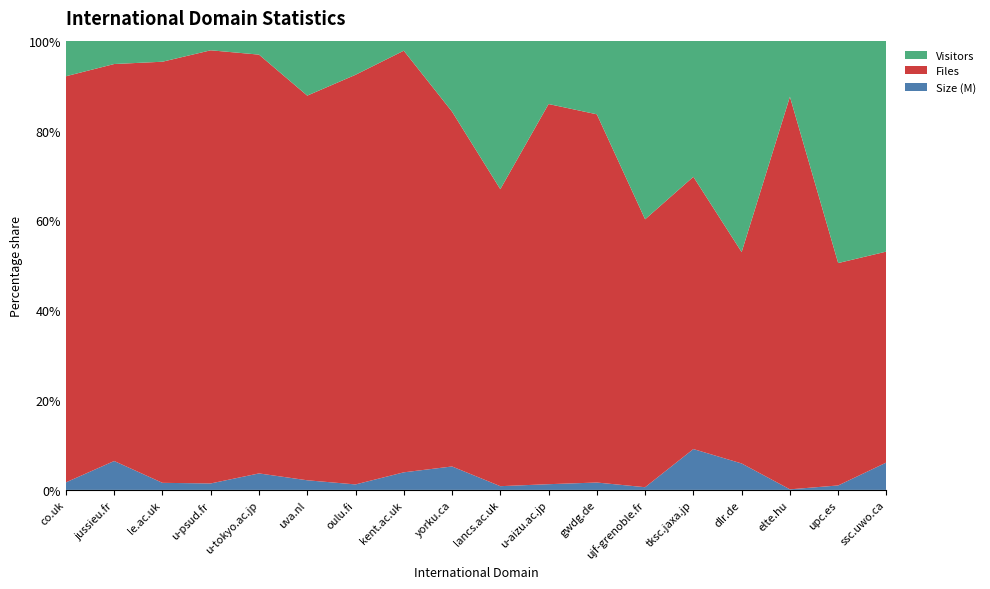

Reading right to left, what are all the values shown in this chart?

Visitors: ssc.uwo.ca=1.0	upc.es=1.0	elte.hu=1.0	dlr.de=2.0	tksc.jaxa.jp=1.0	ujf-grenoble.fr=2.0	gwdg.de=1.0	u-aizu.ac.jp=1.0	lancs.ac.uk=2.0	yorku.ca=1.0	kent.ac.uk=1.0	oulu.fi=1.0	uva.nl=2.0	u-tokyo.ac.jp=1.0	u-psud.fr=1.0	le.ac.uk=4.0	jussieu.fr=3.0	co.uk=97.0
Files: ssc.uwo.ca=1.0	upc.es=1.0	elte.hu=7.0	dlr.de=2.0	tksc.jaxa.jp=2.0	ujf-grenoble.fr=3.0	gwdg.de=5.0	u-aizu.ac.jp=6.0	lancs.ac.uk=4.0	yorku.ca=5.0	kent.ac.uk=42.0	oulu.fi=12.0	uva.nl=14.0	u-tokyo.ac.jp=30.0	u-psud.fr=45.0	le.ac.uk=80.0	jussieu.fr=51.0	co.uk=1107.0
Size_M: ssc.uwo.ca=0.1	upc.es=0.0	elte.hu=0.0	dlr.de=0.2	tksc.jaxa.jp=0.3	ujf-grenoble.fr=0.0	gwdg.de=0.1	u-aizu.ac.jp=0.1	lancs.ac.uk=0.1	yorku.ca=0.3	kent.ac.uk=1.8	oulu.fi=0.2	uva.nl=0.3	u-tokyo.ac.jp=1.2	u-psud.fr=0.7	le.ac.uk=1.3	jussieu.fr=3.7	co.uk=20.5